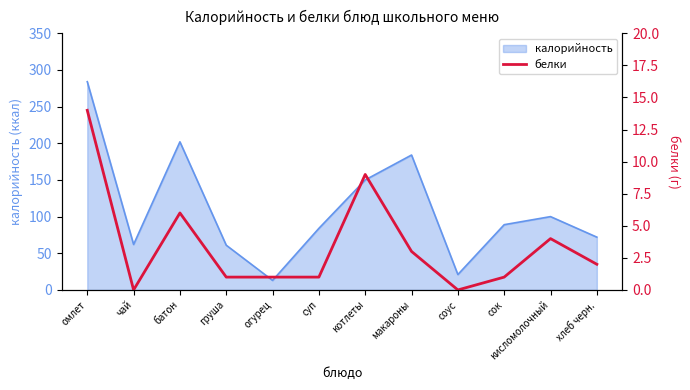

True or false: the data has more than 2 interior local peaks.

True